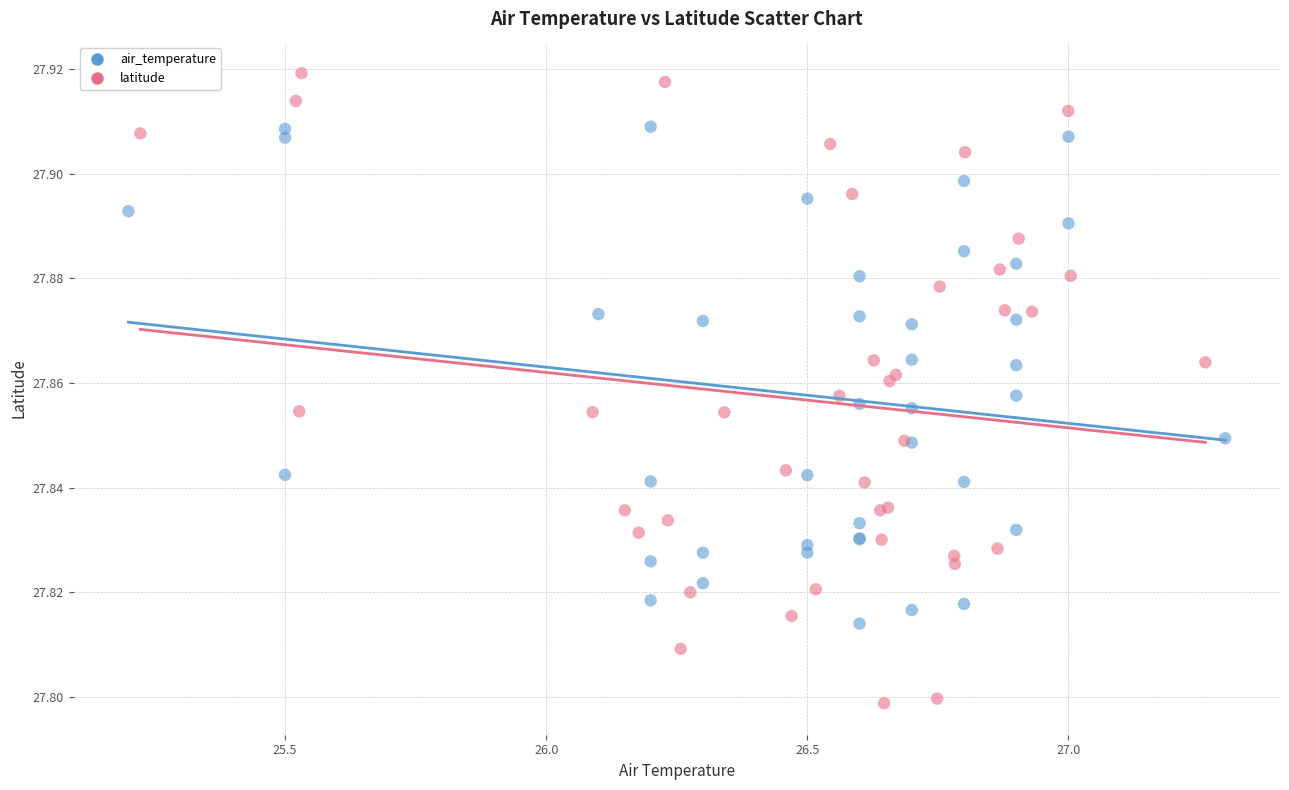

Which series has the largest Y range (max minus min)?

latitude